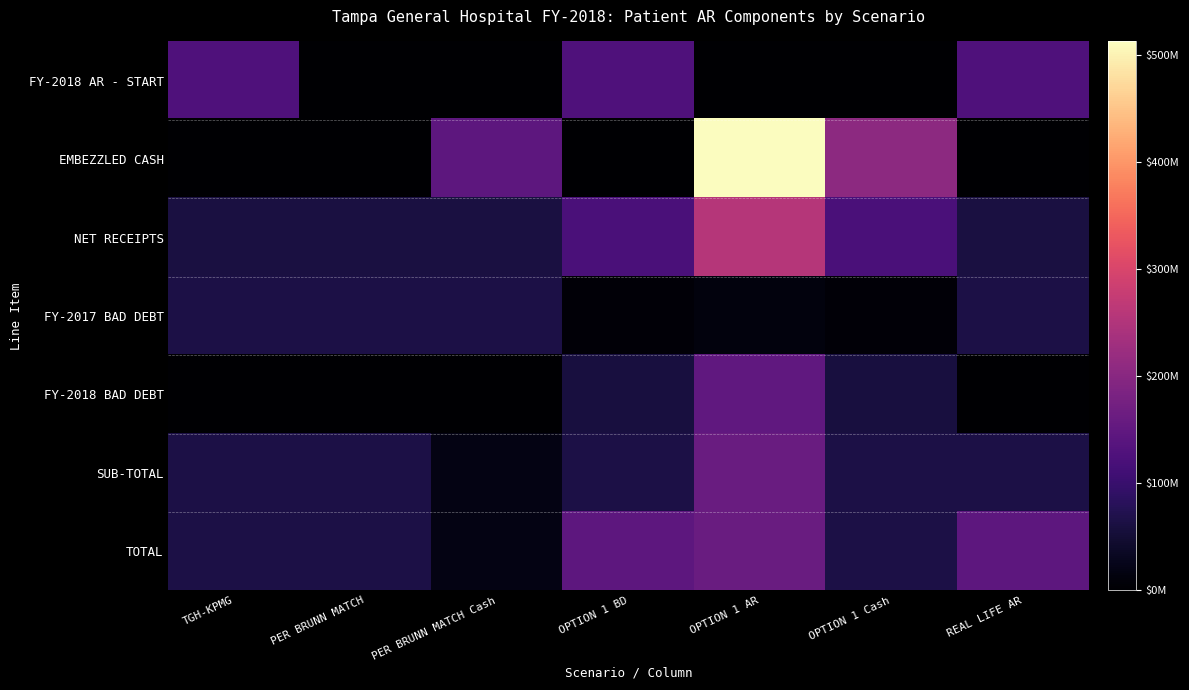

How many data points does each series have?

7